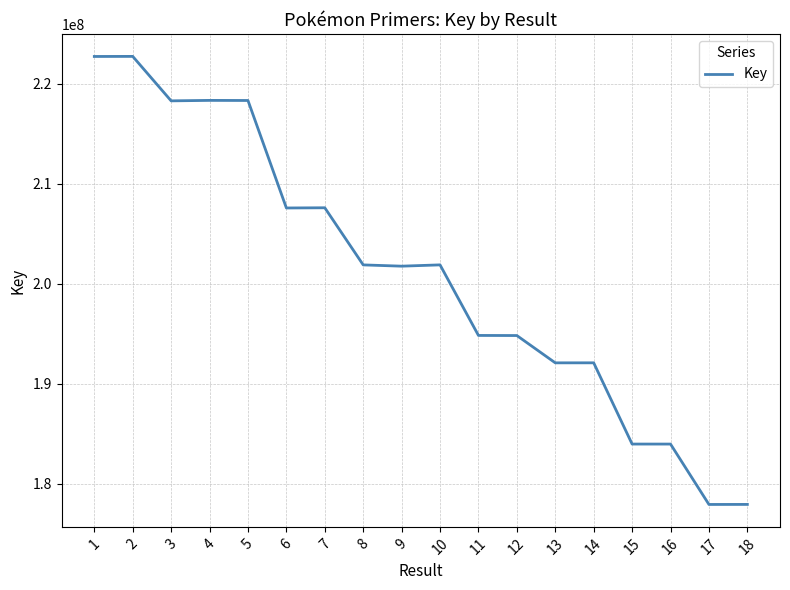

What is the greatest value displayed?

222736714